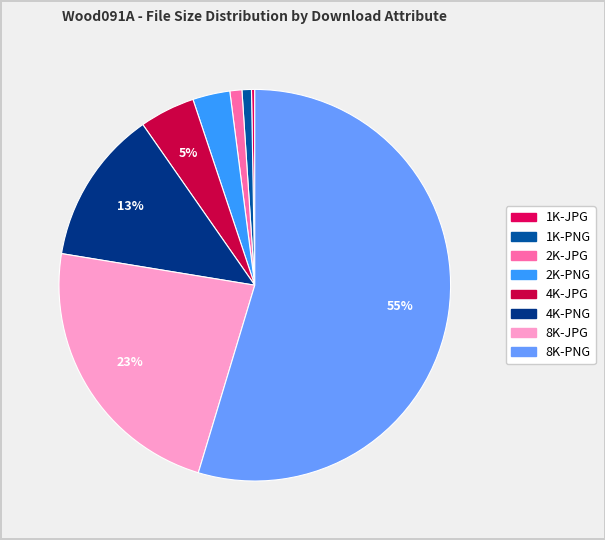

Which category has the smallest portion of the pie?

1K-JPG